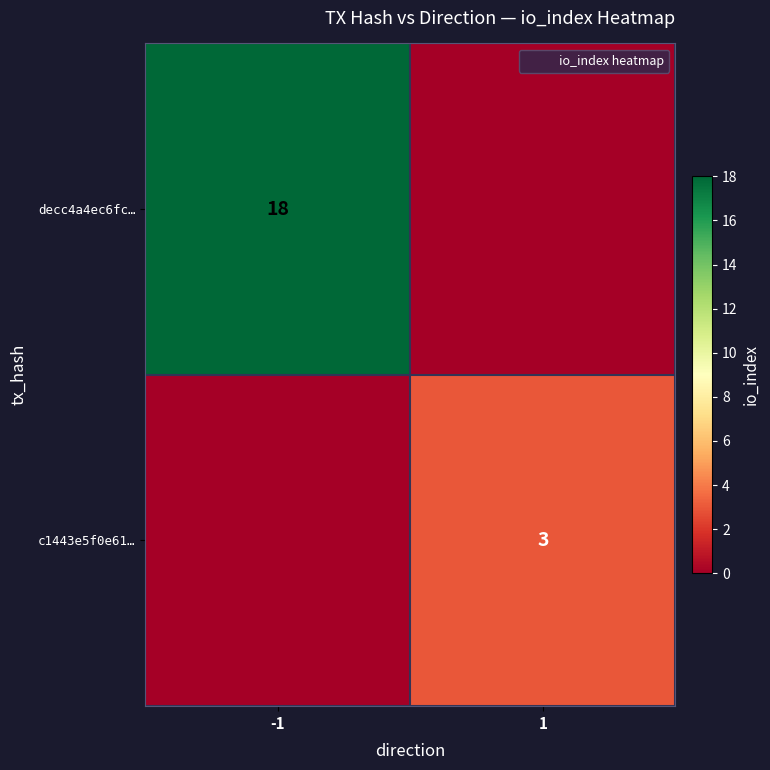

What is the difference between the highest and lowest values at 1?

3